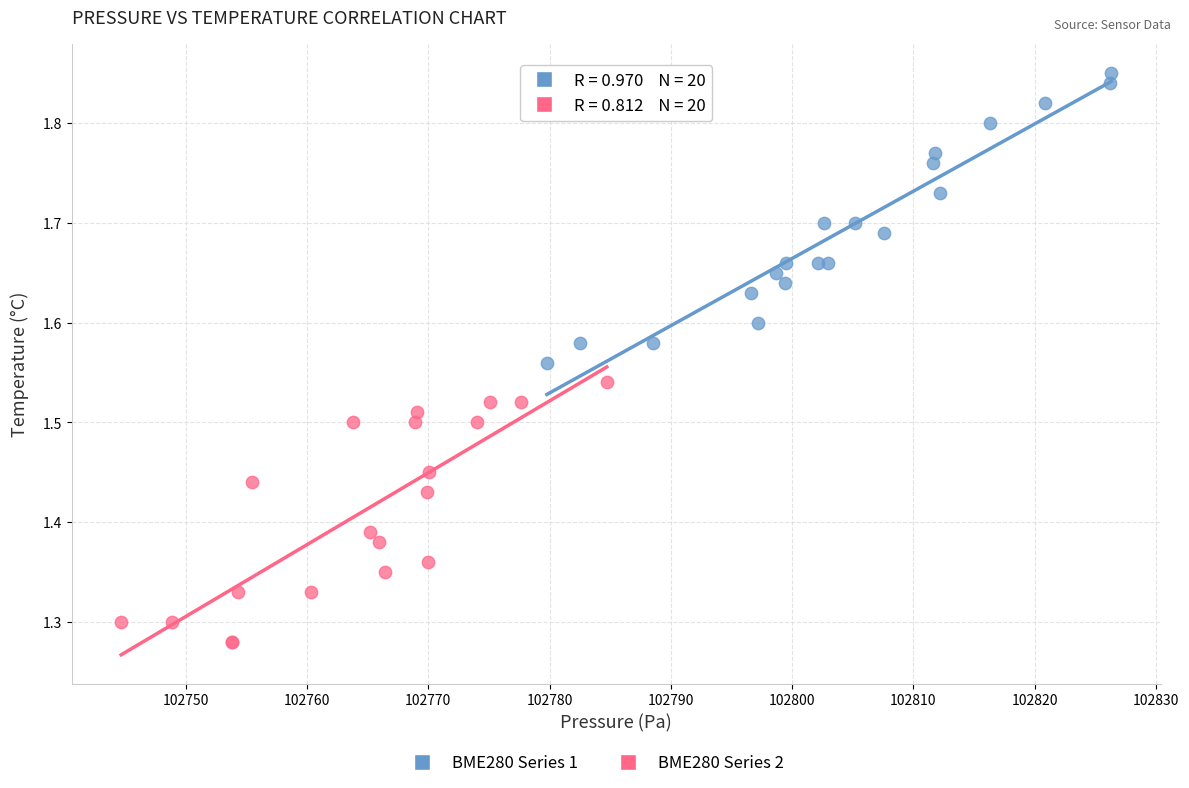

Which series has the widest spread of Y values?

BME280 Series 1